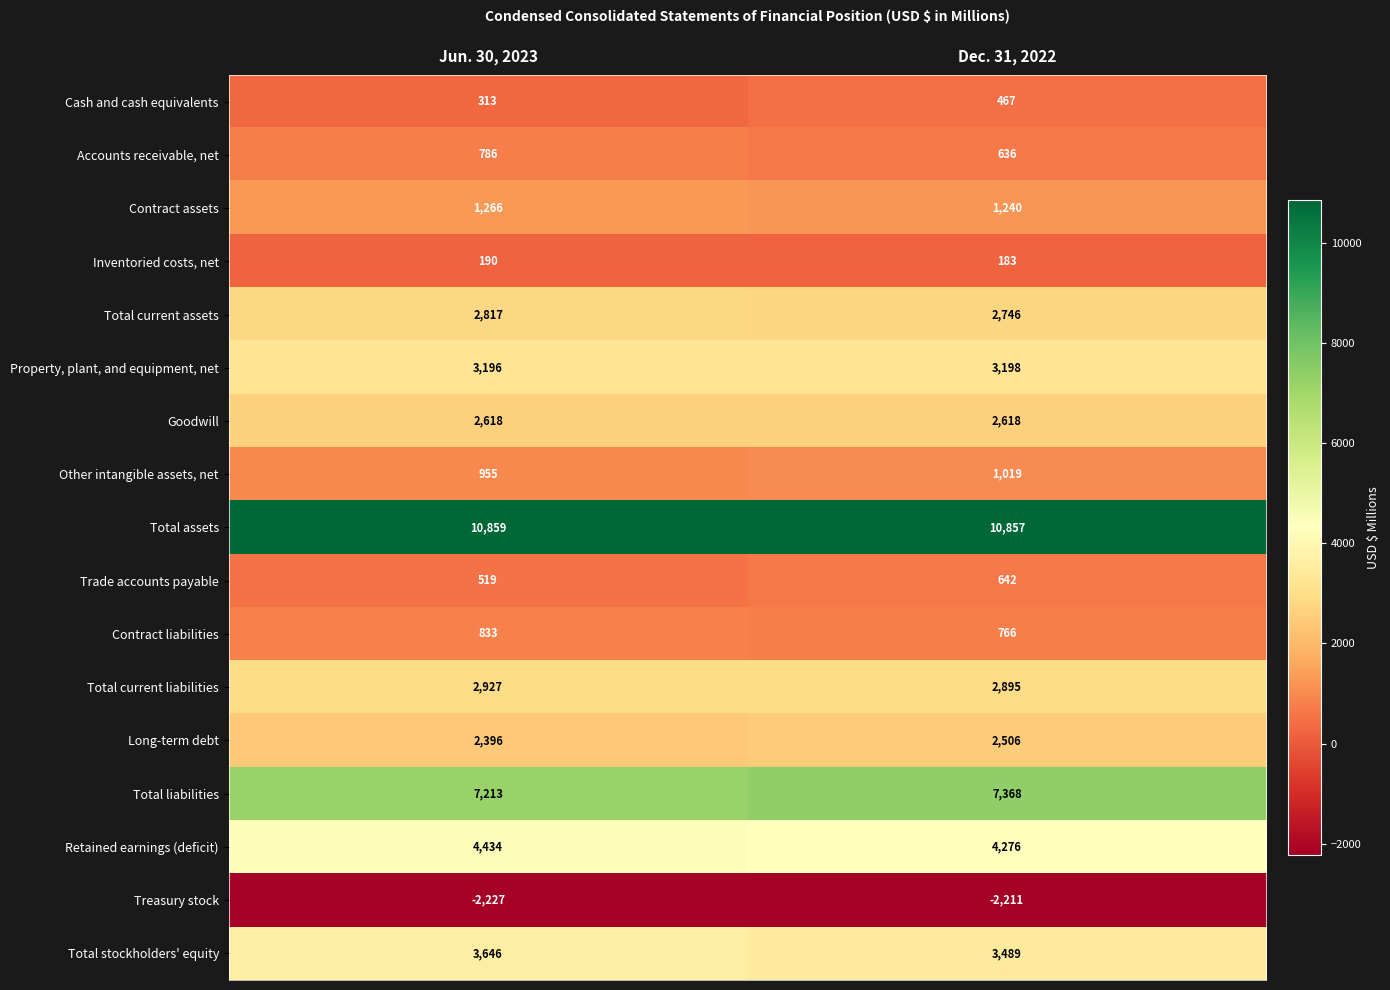

What is the spread (max minus min) of values at Dec. 31, 2022?

13068